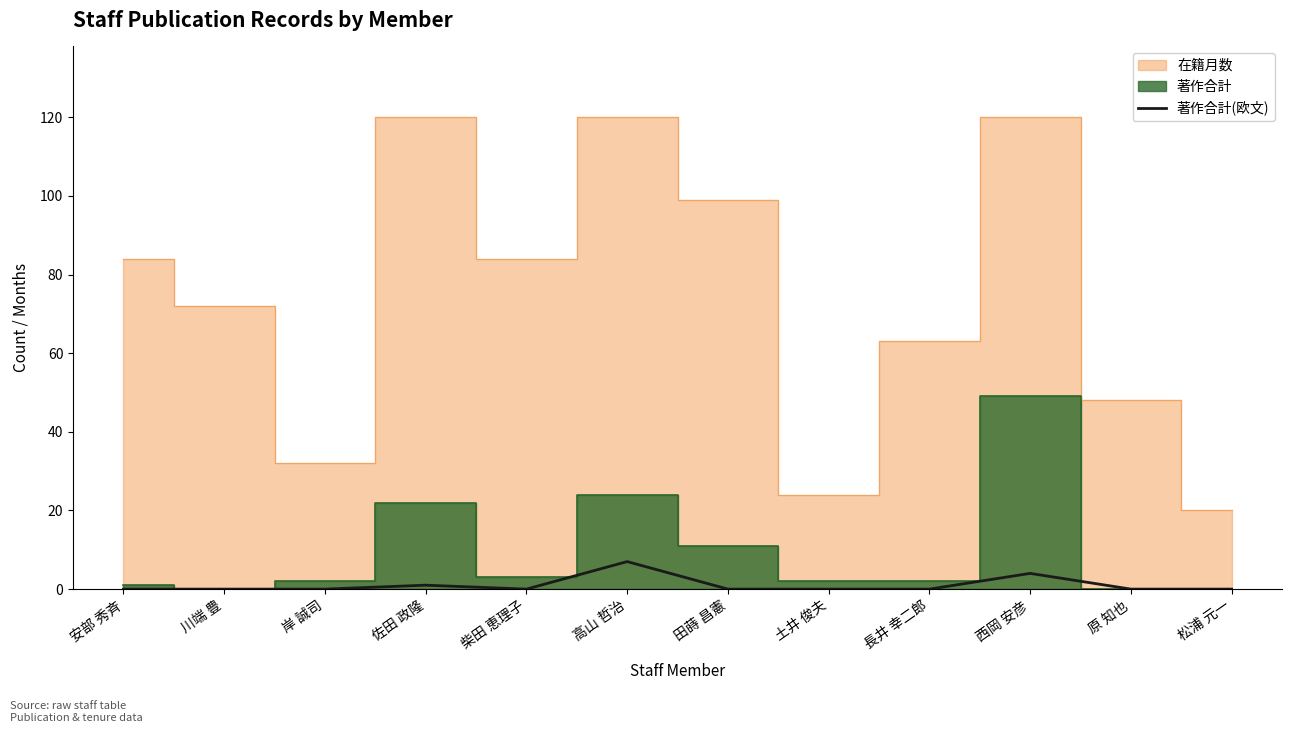

How many values are between 0 and 1?

10